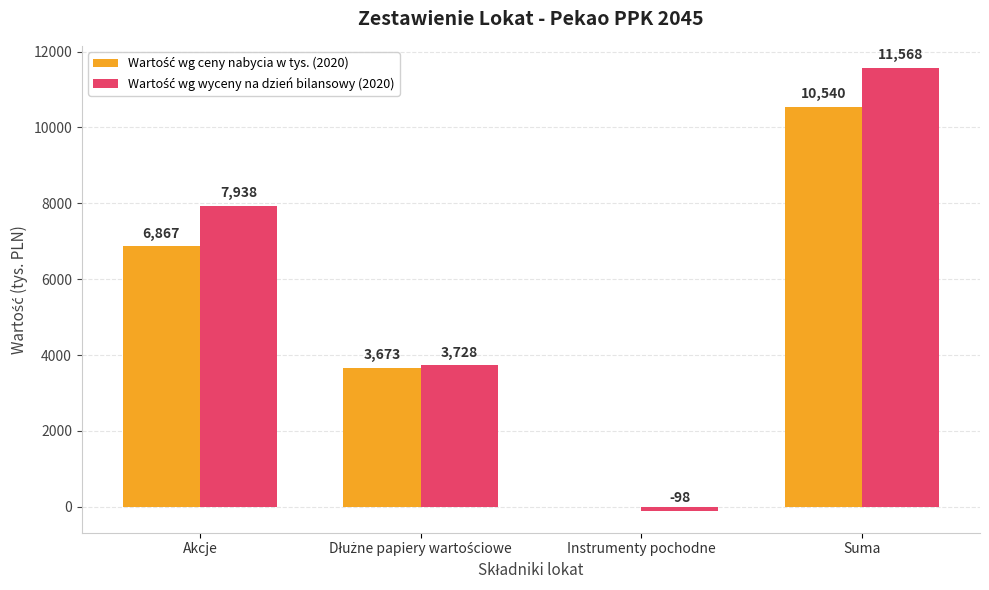

What is the maximum value shown in the chart?

11568